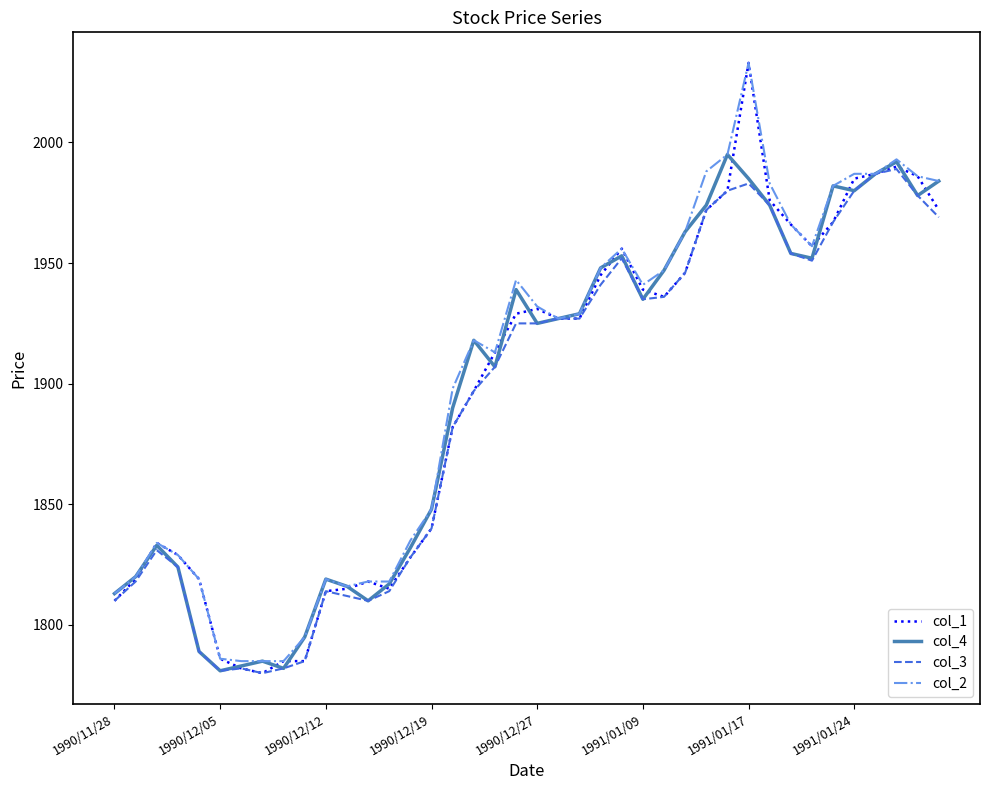

Which series has the widest spread of values?

col_1